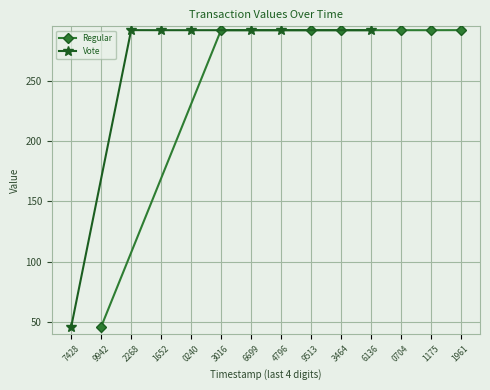

What is the lowest value of the Vote series?

46.1